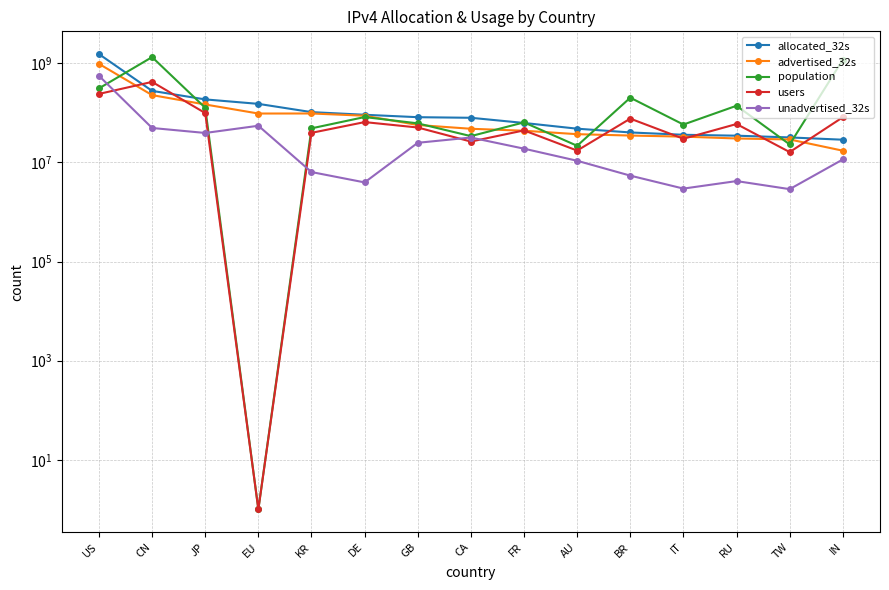

At which category is the sum across all series the highest?

US